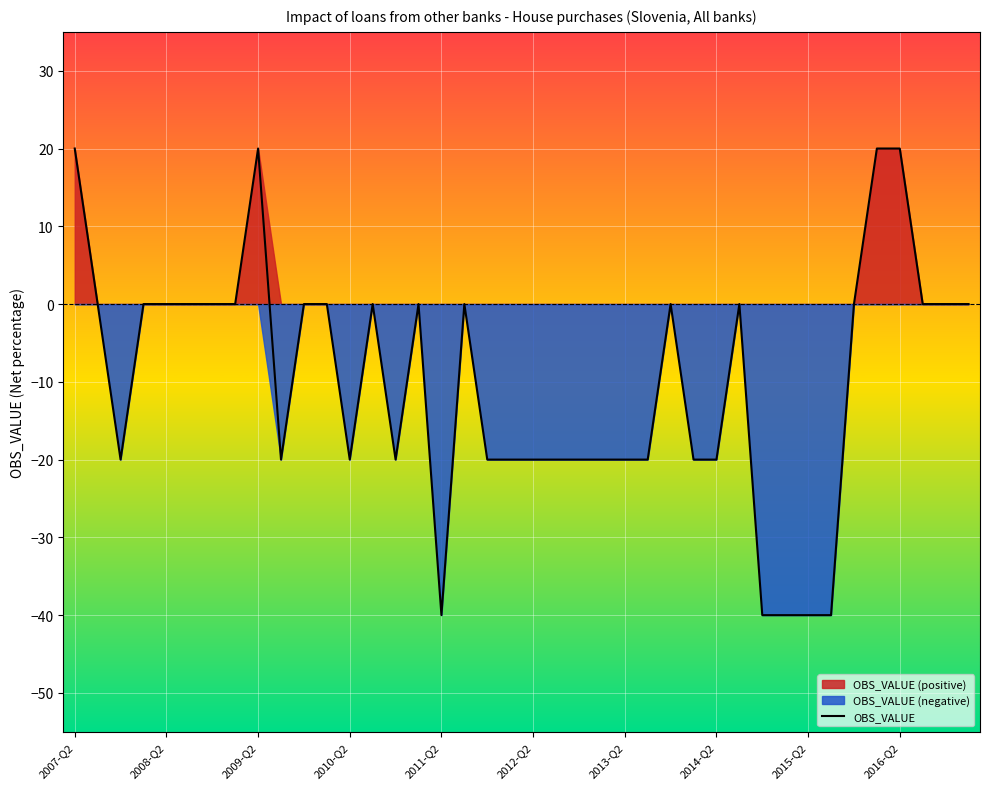

What is the highest value of the OBS_VALUE series?

20